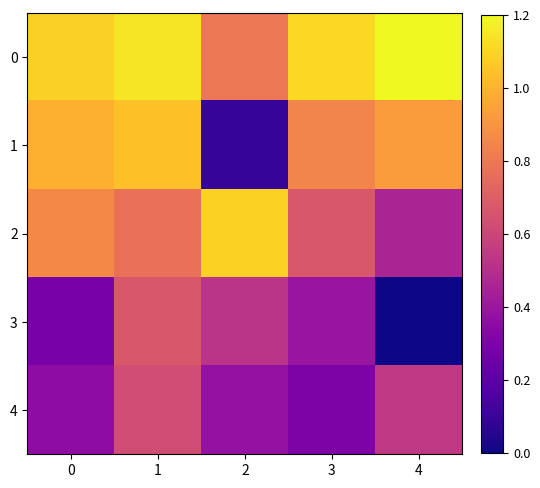

How many categories are shown in the chart?

5